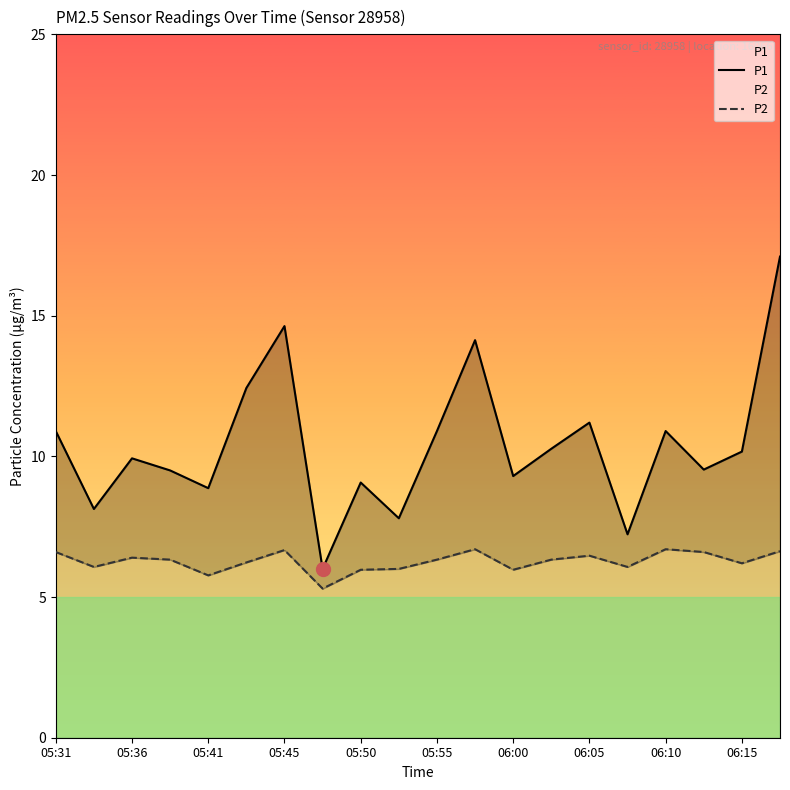

What is the greatest value displayed?

17.1